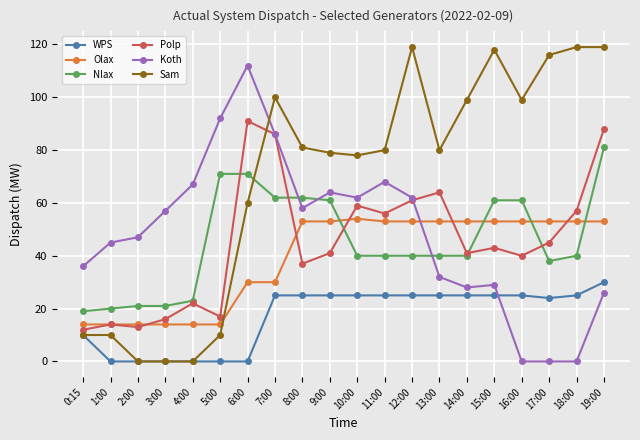

True or false: Polp has more than 1 points higher than both neighbors.

True